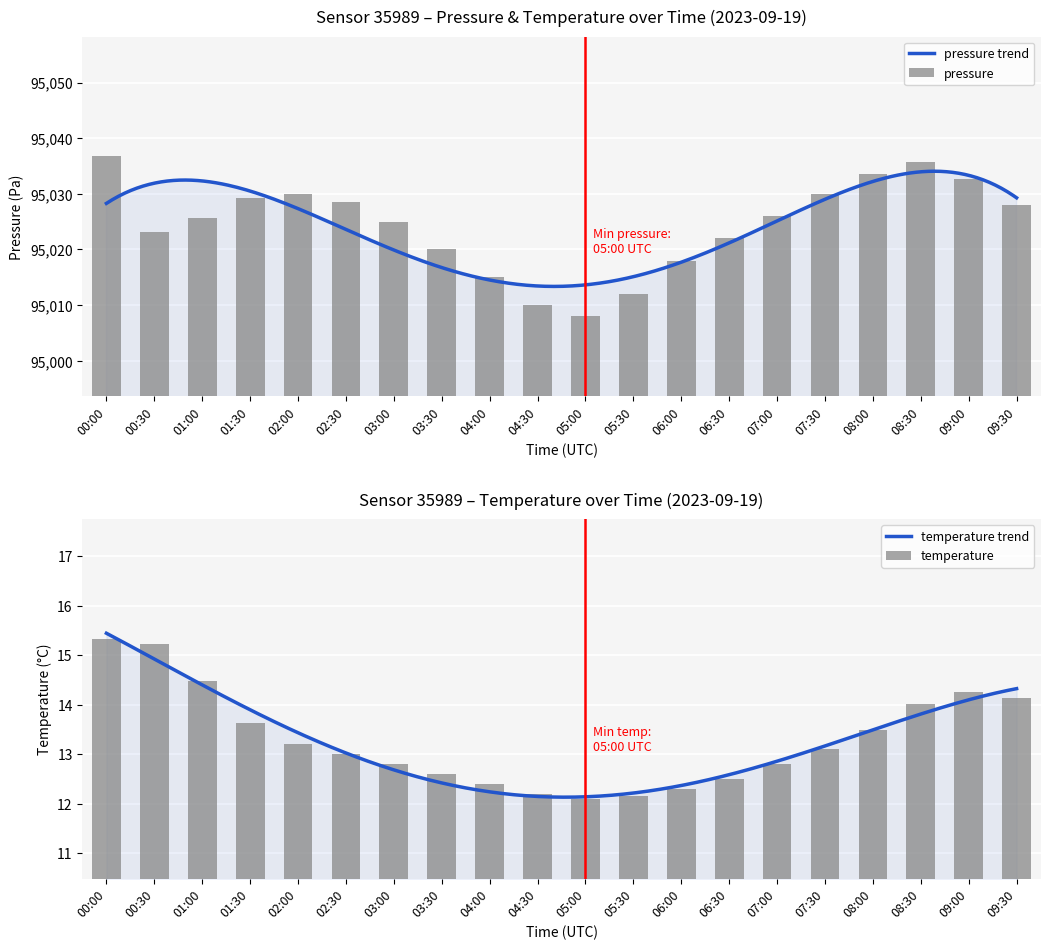

Reading right to left, what are all the values shown in this chart?

pressure: 95027.9	95032.8	95035.6	95033.5	95030.0	95026.0	95022.0	95018.0	95012.0	95008.0	95010.0	95015.0	95020.0	95025.0	95028.5	95030.0	95029.2	95025.7	95023.1	95036.7
temperature: 14.1	14.3	14.0	13.5	13.1	12.8	12.5	12.3	12.2	12.1	12.2	12.4	12.6	12.8	13.0	13.2	13.6	14.5	15.2	15.3